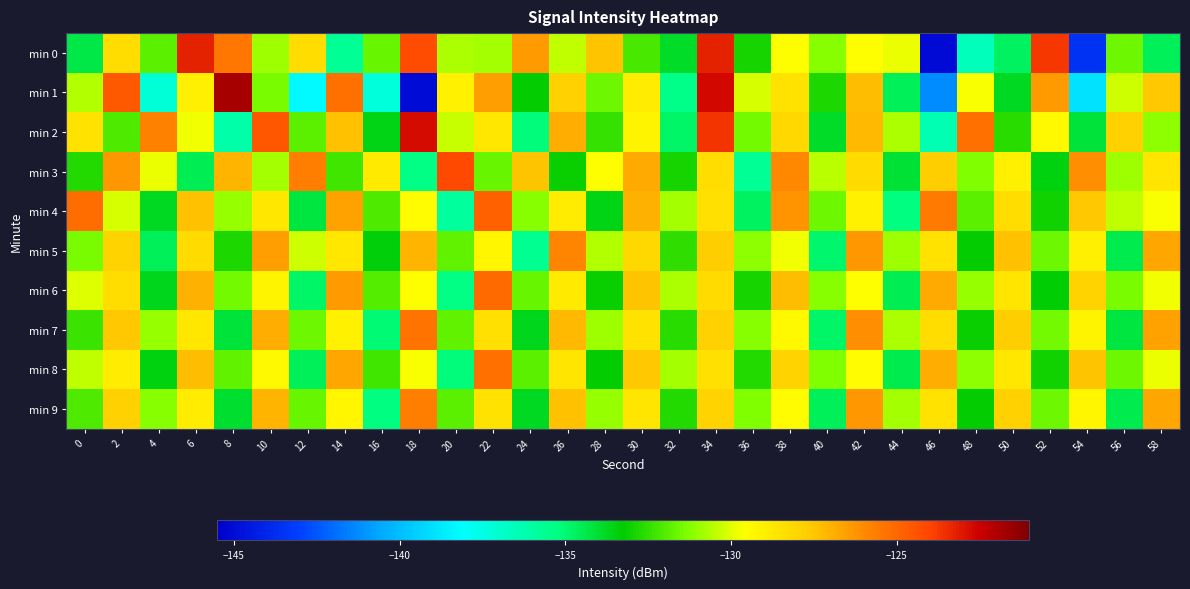

What is the total value across all series at 10?

-1285.4